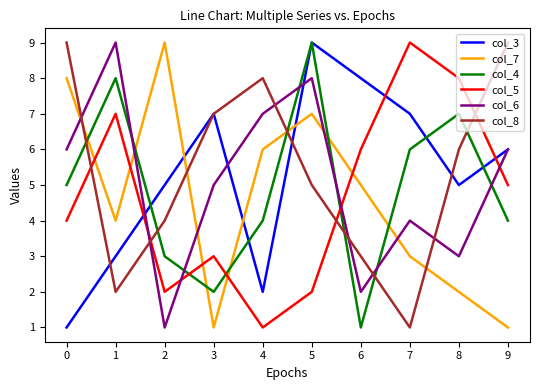

After their last crossing, which series has the higher values: col_4 or col_5?

col_5